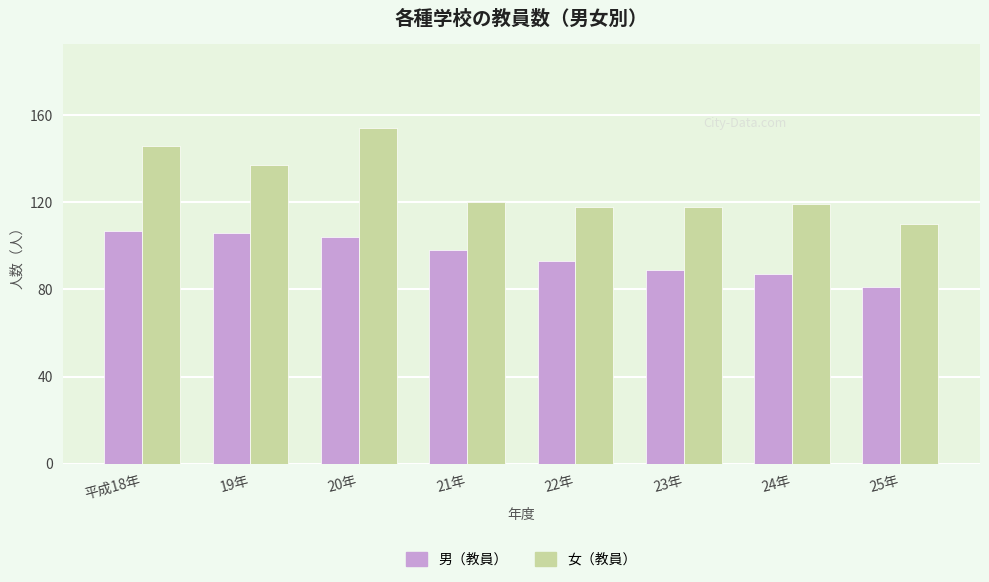

How many bars are there in each group?

2